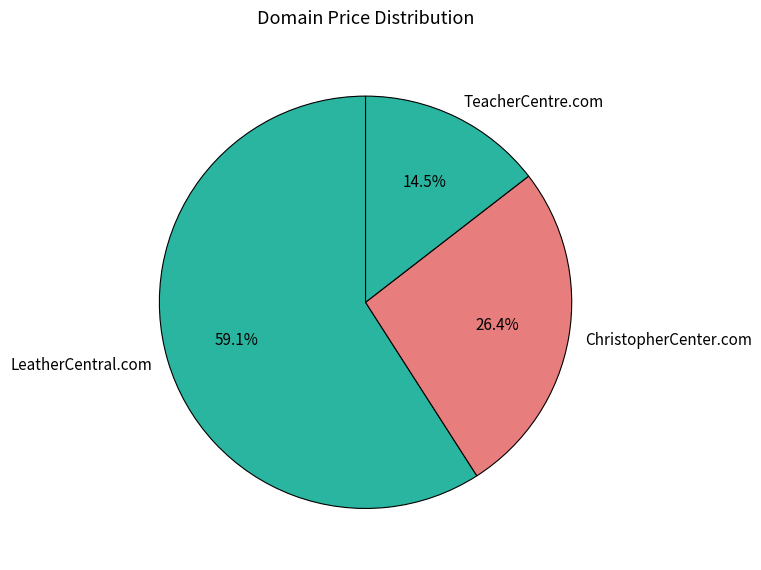

Rank the categories by value from highest to lowest.

LeatherCentral.com, ChristopherCenter.com, TeacherCentre.com